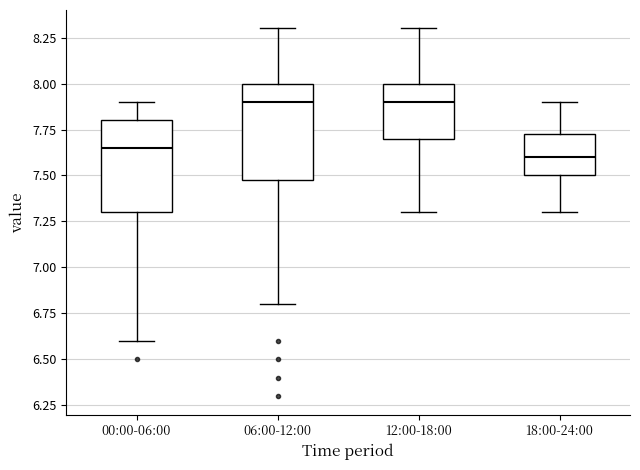

Reading left to right, transcribe this box plot: for each box, give where its median line is, the range the box spans, and where its two whiskers end, as read against the y-axis. The values are not printed on the chart, so give them approximately, as read against the axis.

00:00-06:00: median 7.65, box 7.30 to 7.80, whiskers 6.60 to 7.90
06:00-12:00: median 7.90, box 7.50 to 8.00, whiskers 6.80 to 8.30
12:00-18:00: median 7.90, box 7.70 to 8.00, whiskers 7.30 to 8.30
18:00-24:00: median 7.60, box 7.50 to 7.75, whiskers 7.30 to 7.90